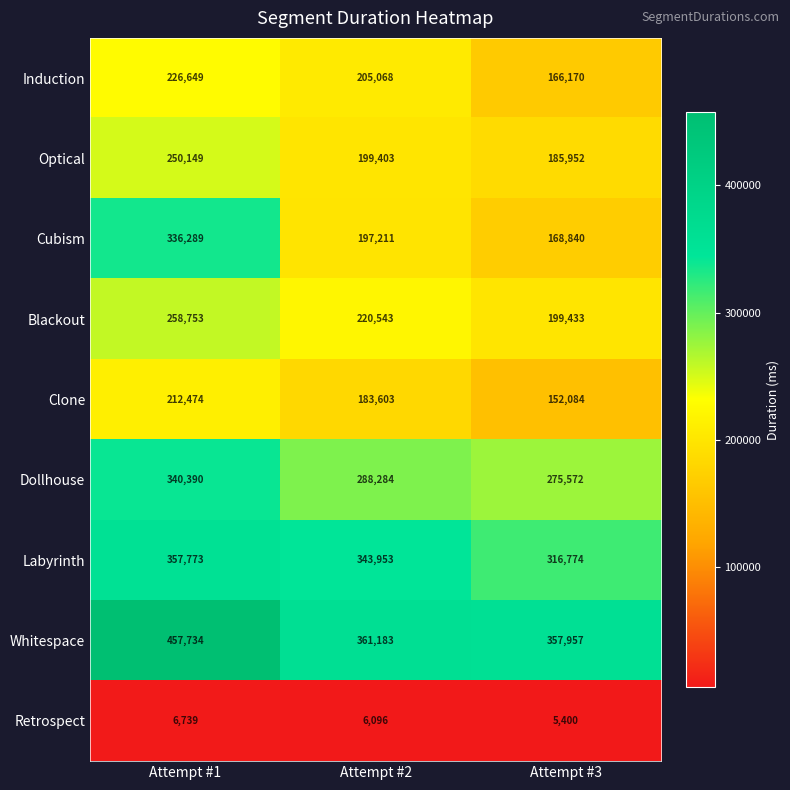

What is the approximate value of Dollhouse at Attempt #1, to the nearest 50?

340400